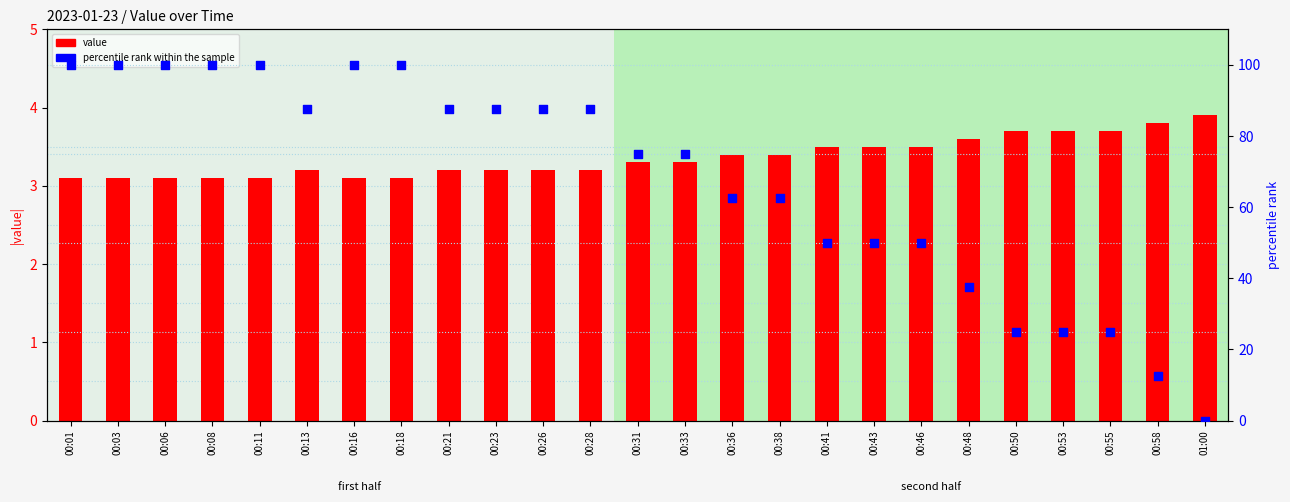

At how many categories does at least one series exceed 74?

14